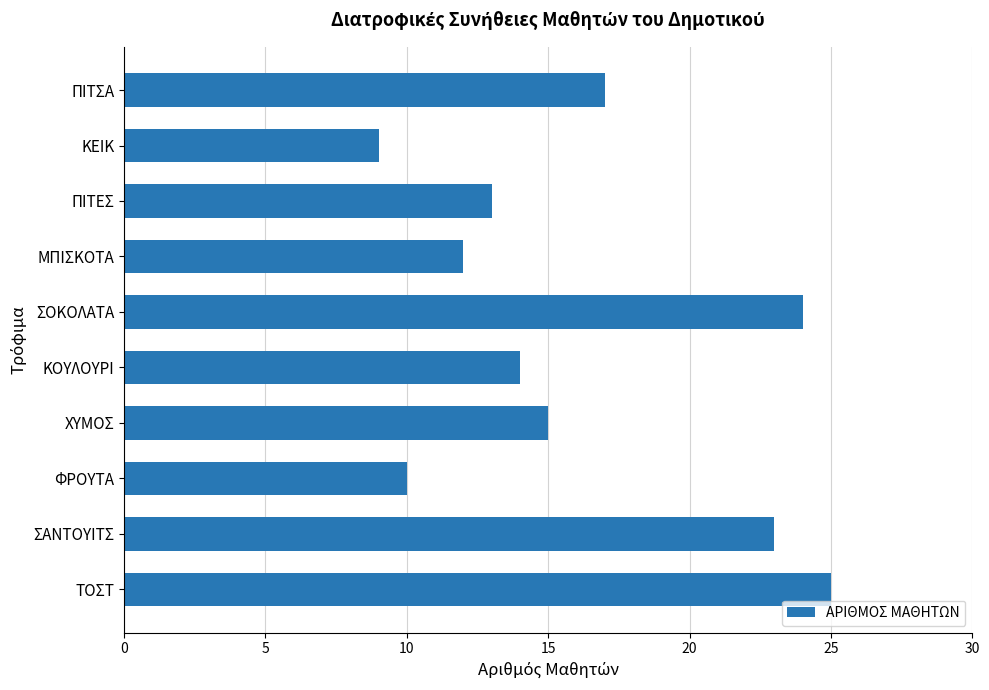

Does the chart contain stacked bars?

No